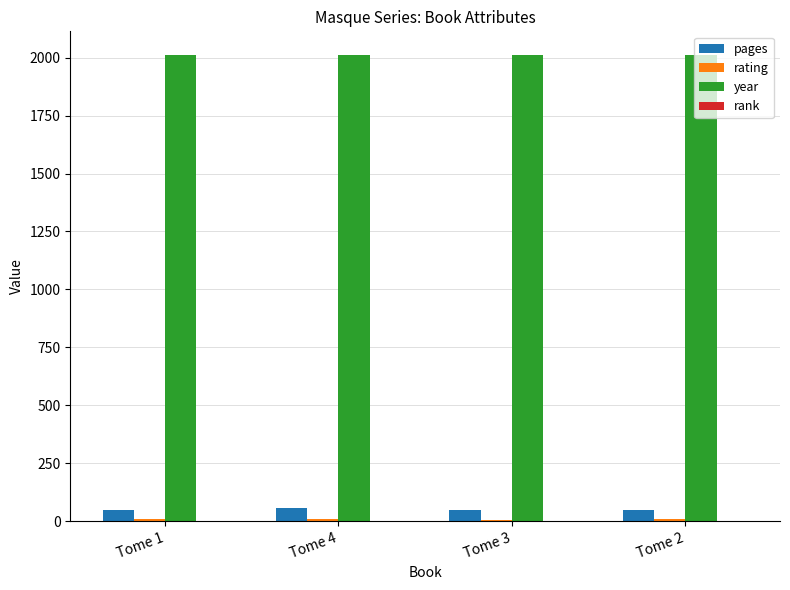

What is the highest value of the year series?

2013